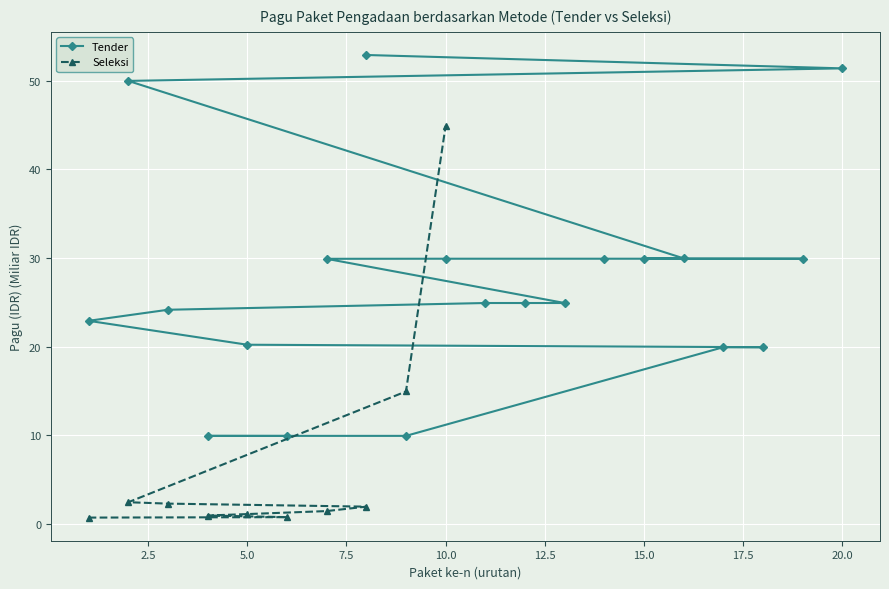

What is the change in value from 2.5 to 22.5?

+44.2